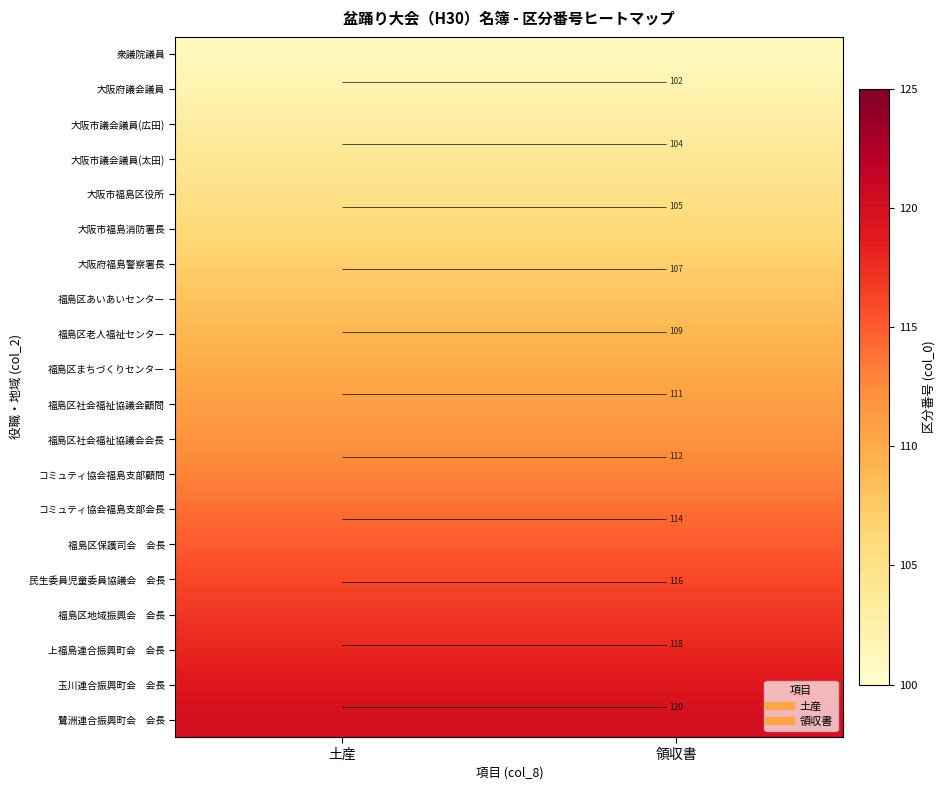

At how many categories does at least one series exceed 113?

2